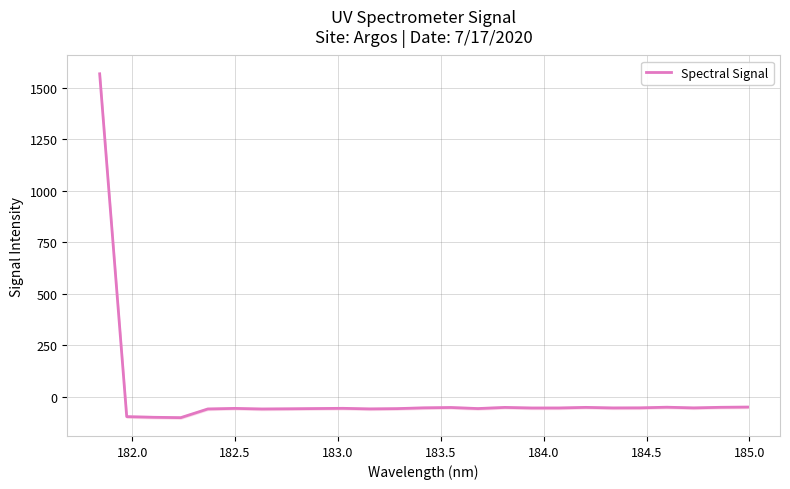

Reading right to left, what are all the values shown in this chart?

-50.9	-52.0	-54.9	-51.6	-54.7	-55.1	-52.4	-55.3	-55.4	-52.6	-58.1	-52.9	-54.6	-58.4	-59.8	-57.0	-58.1	-59.2	-60.2	-57.3	-60.1	-102.3	-100.5	-97.3	1569.0